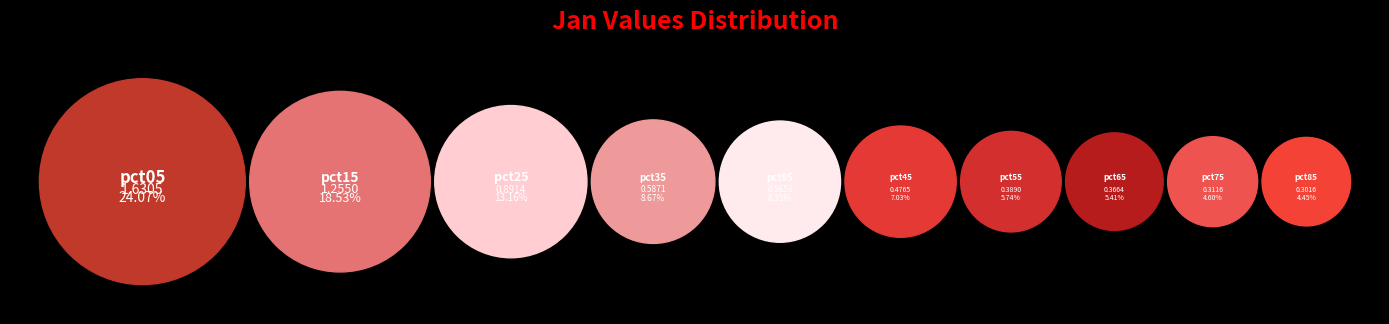

Is pct55 the majority of the pie?

No